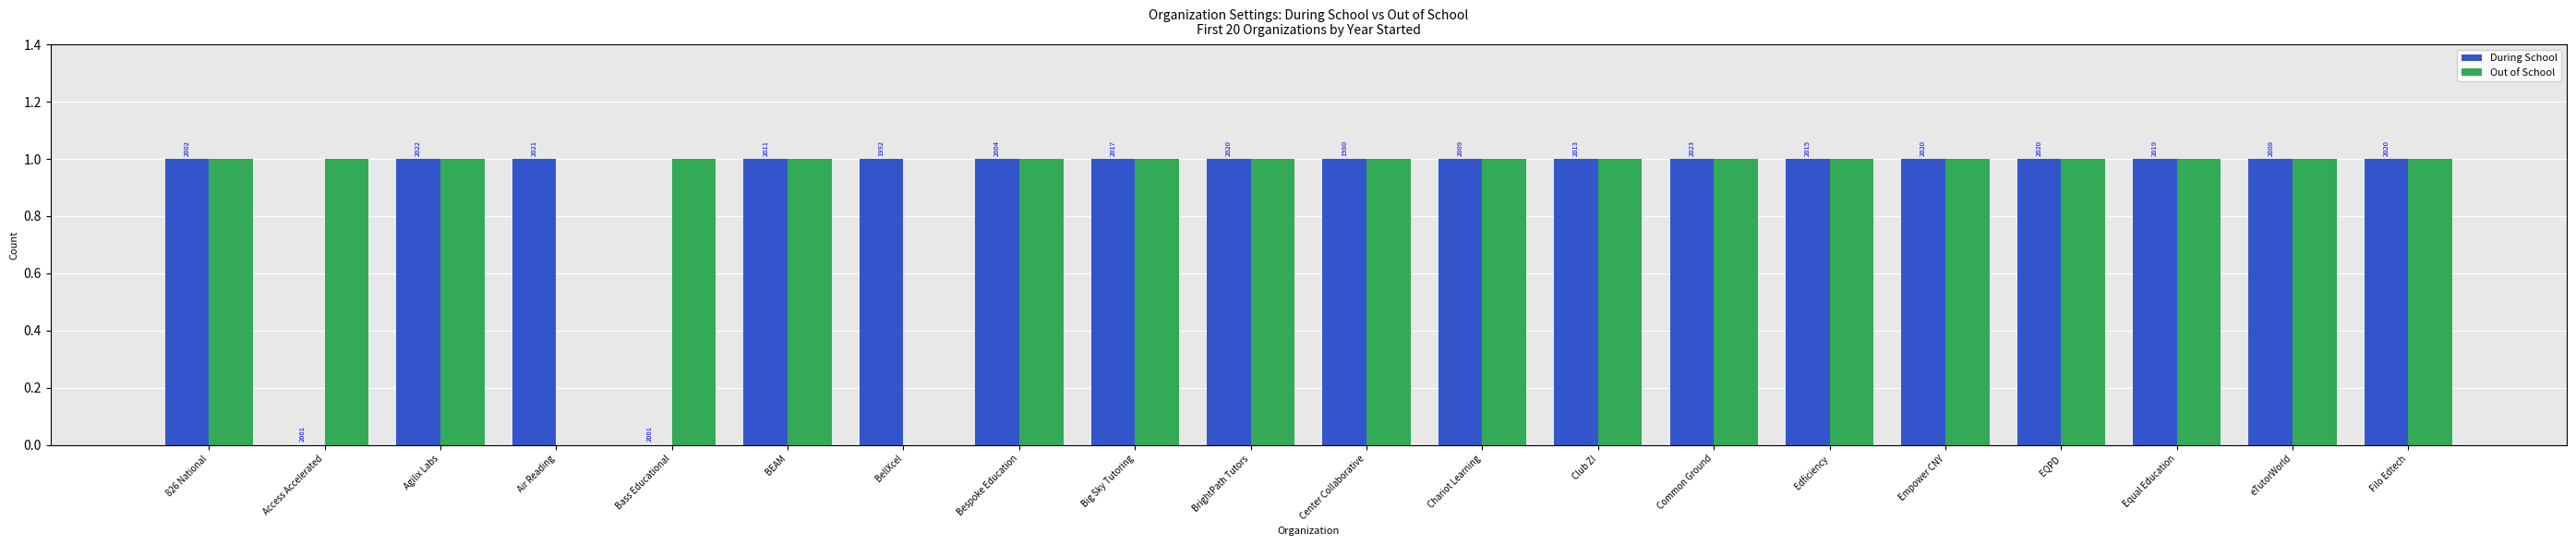

What are all the series names shown in the legend?

During School, Out of School